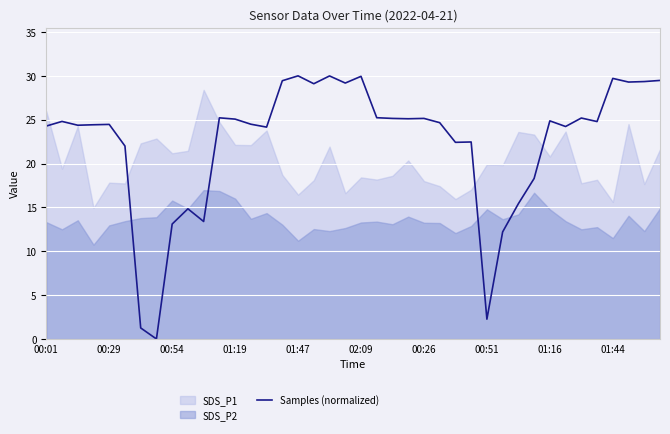

The value of Samples (normalized) at 00:26 is 35.0. True or false?

False